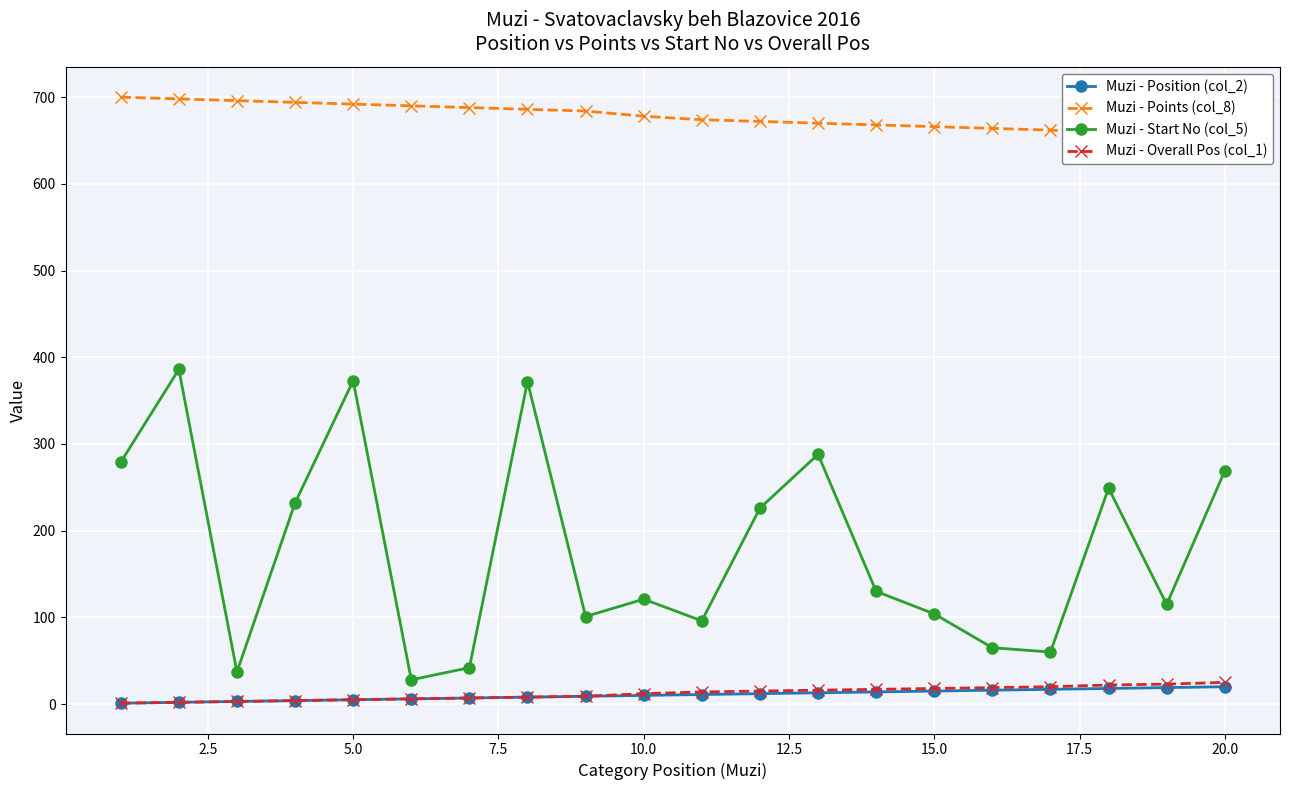

True or false: Muzi - Overall Pos (col_1) and Muzi - Start No (col_5) intersect in this chart.

False